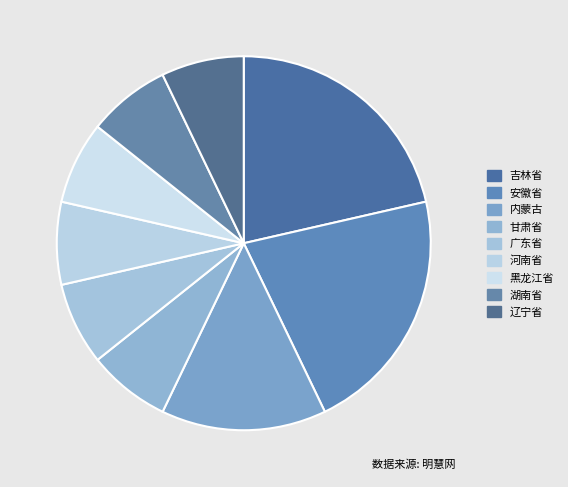

Which category has the biggest portion of the pie?

吉林省